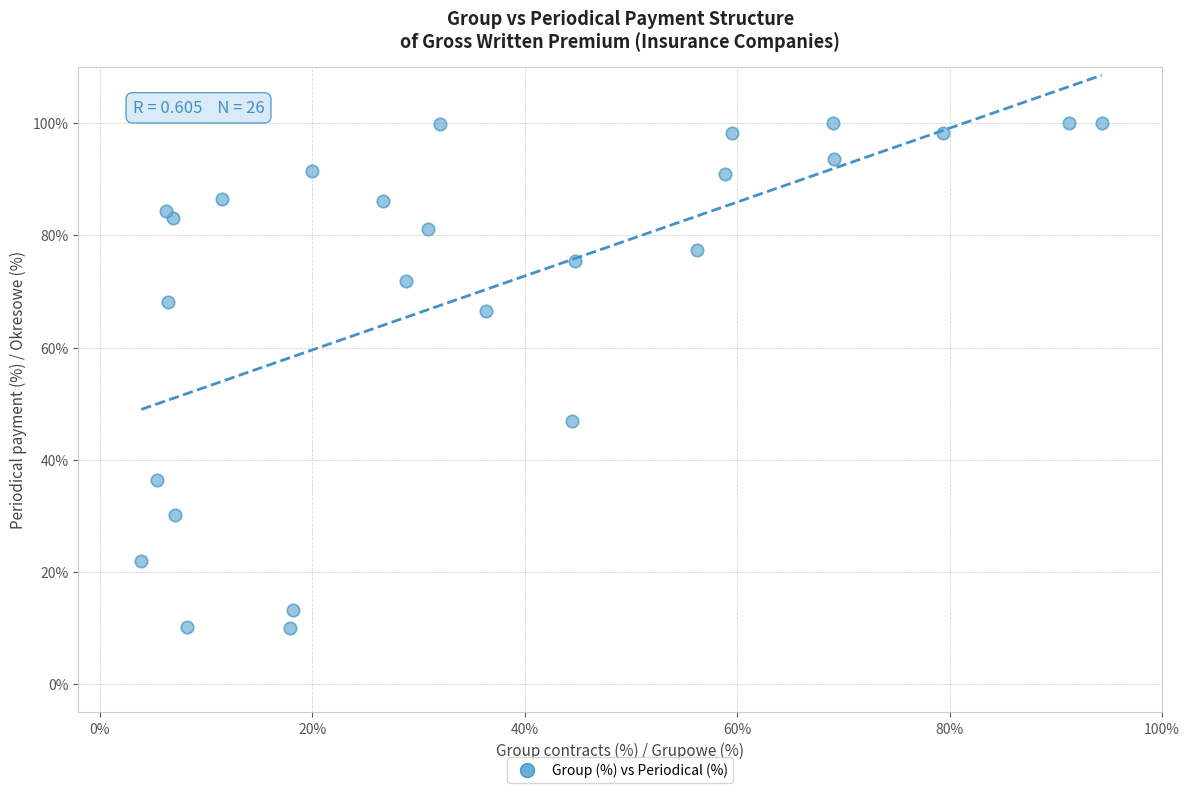

What is the range of X values (max minus min)?

90.4